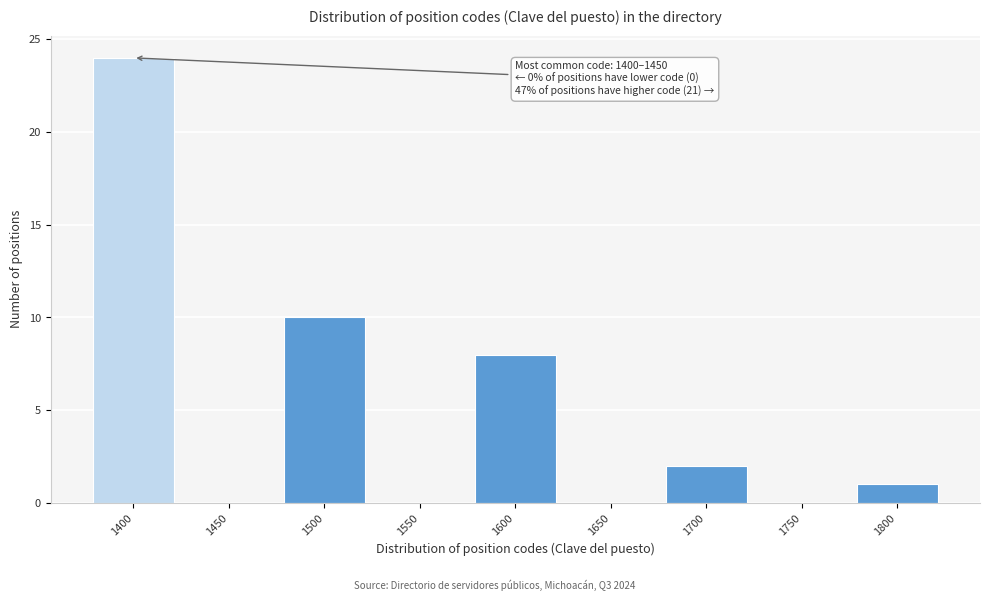

Reading right to left, list all the values displayed in this chart.

1800=1	1750=0	1700=2	1650=0	1600=8	1550=0	1500=10	1450=0	1400=24